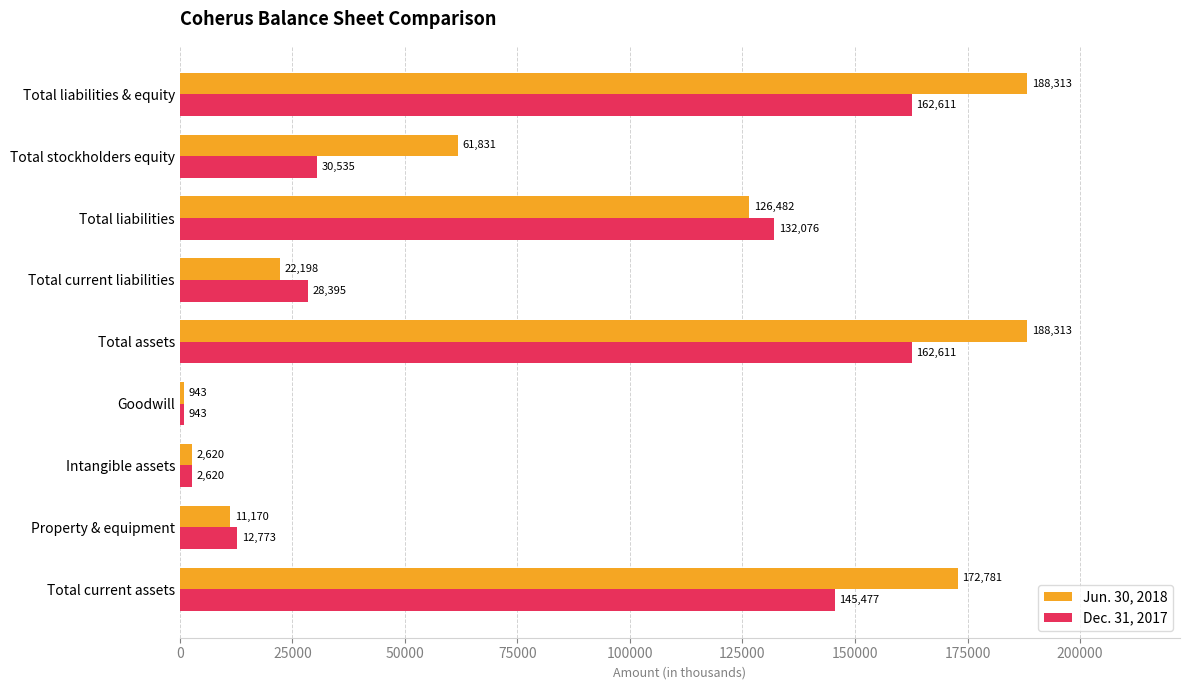

True or false: Dec. 31, 2017 has a value of 162611 at Total liabilities & equity.

True